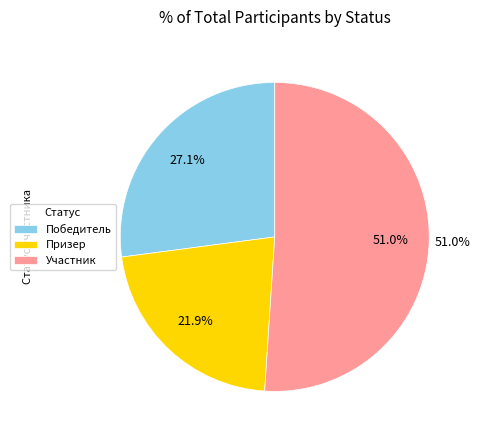

What percentage is the Призер slice, to the nearest percent?

22%